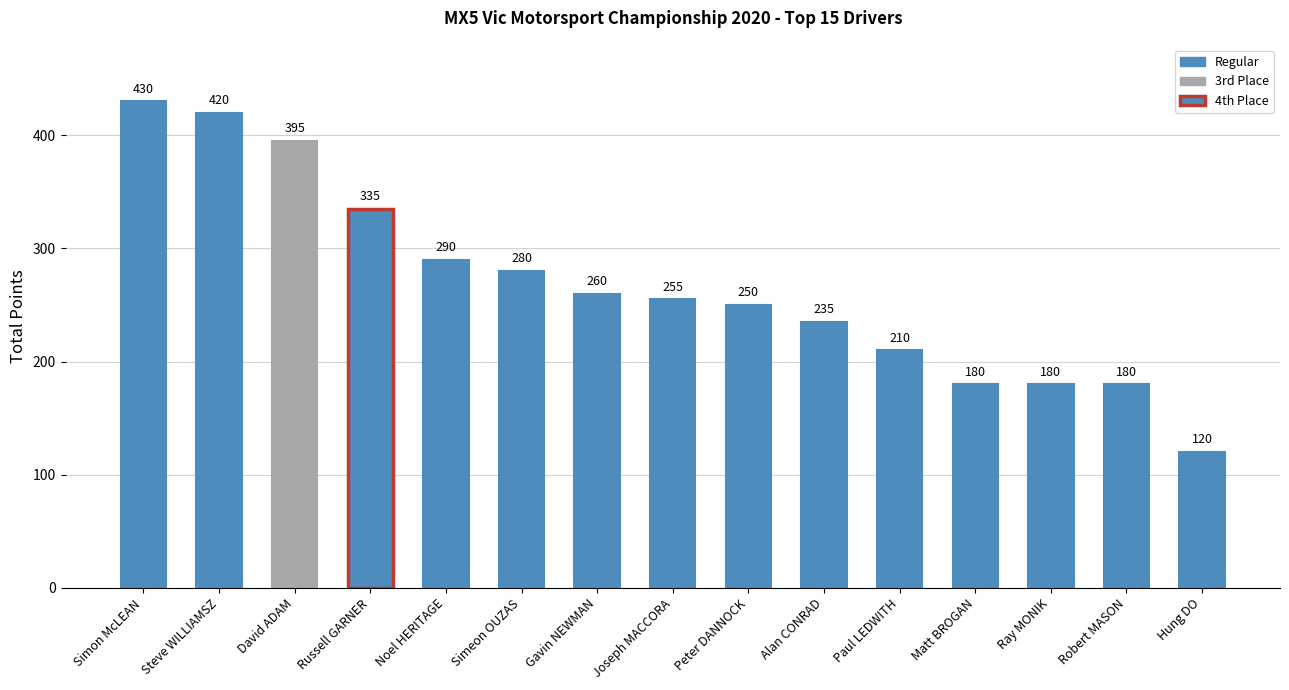

What is the value of the 6th bar from the left?

280